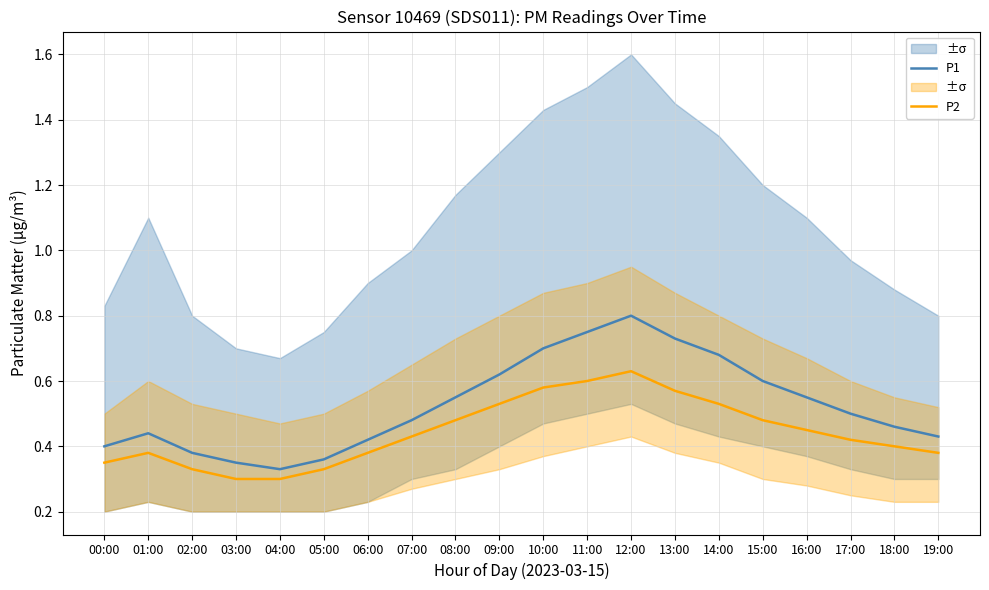

At which label does P1 reach its peak?

12:00